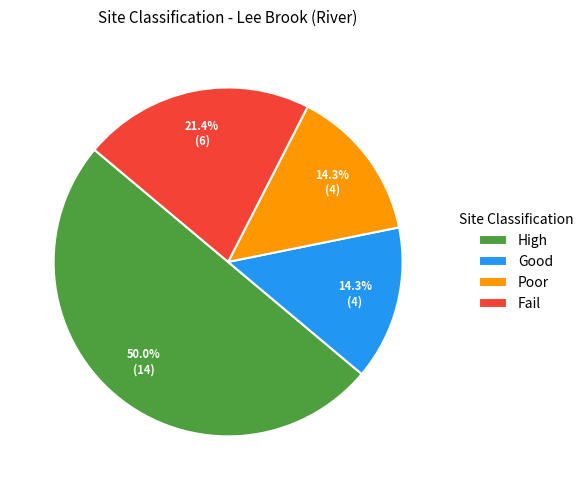

Which slice is the largest?

High